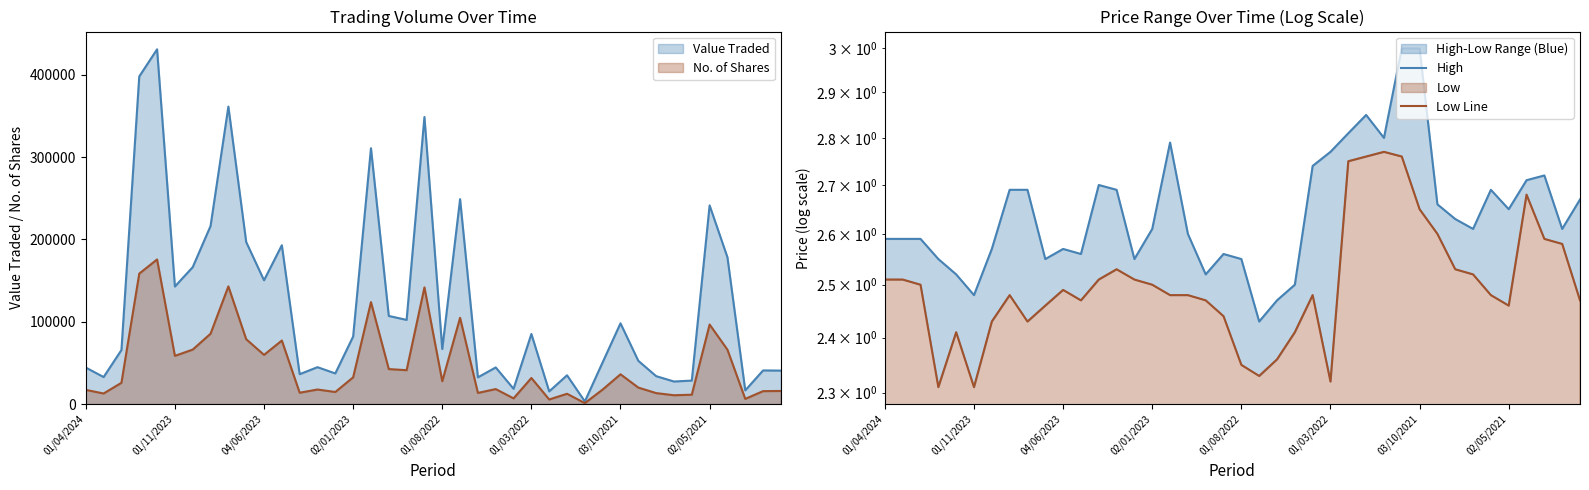

What is the sum of all Low Line values?

100.1